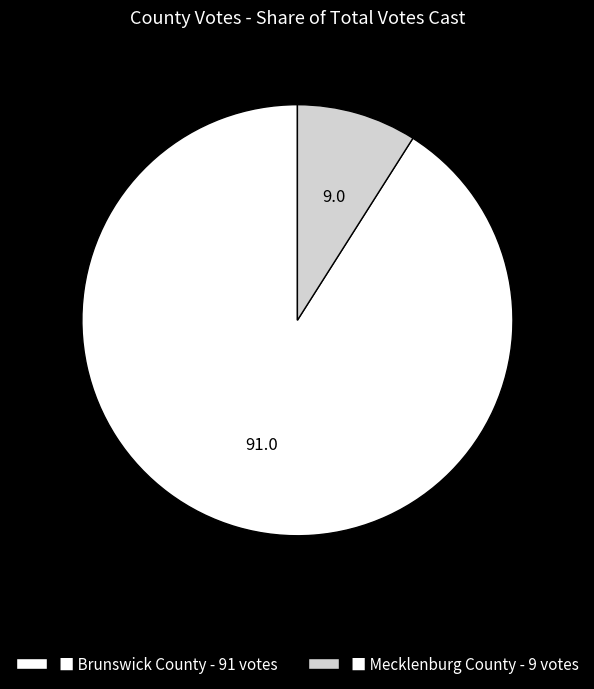

What is the majority slice?

■ Brunswick County - 91 votes